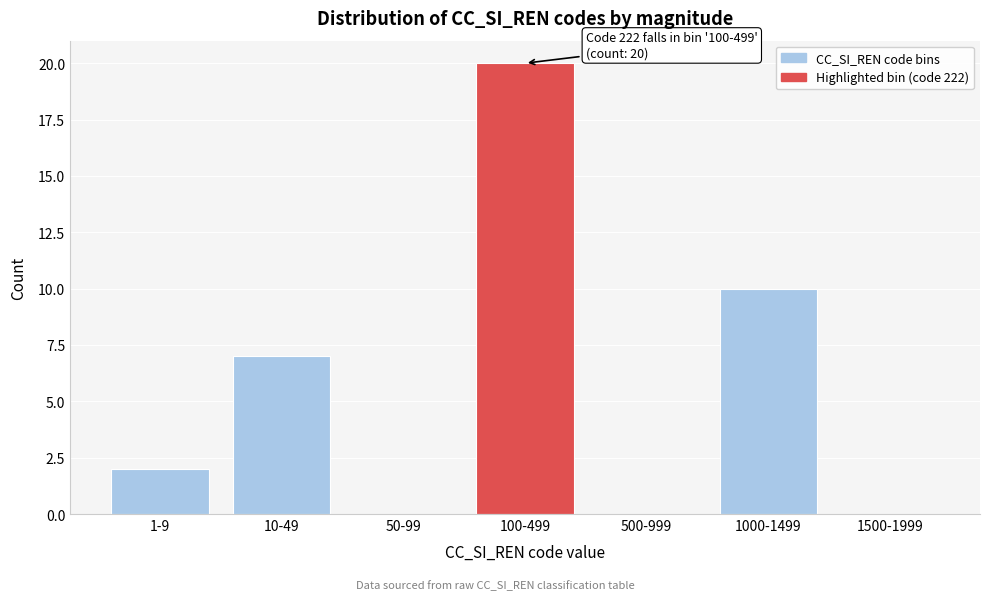

Reading left to right, extract all data points from this chart.

1-9=2	10-49=7	50-99=0	100-499=20	500-999=0	1000-1499=10	1500-1999=0